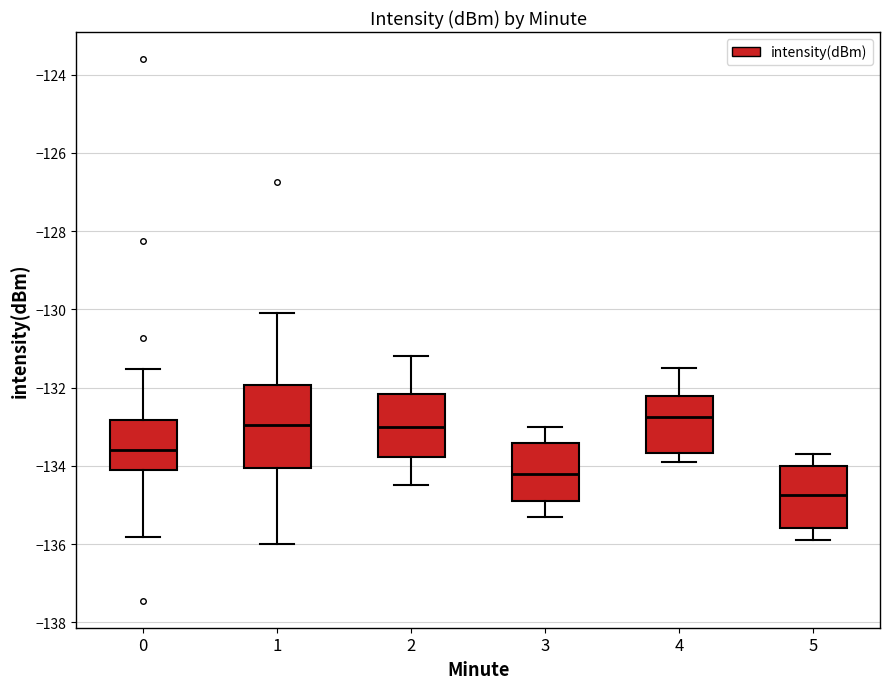

Where does the lower whisker of the box at x = 3 end on the y-axis? The values are not printed on the chart, so give them approximately, as read against the axis.

-135.2